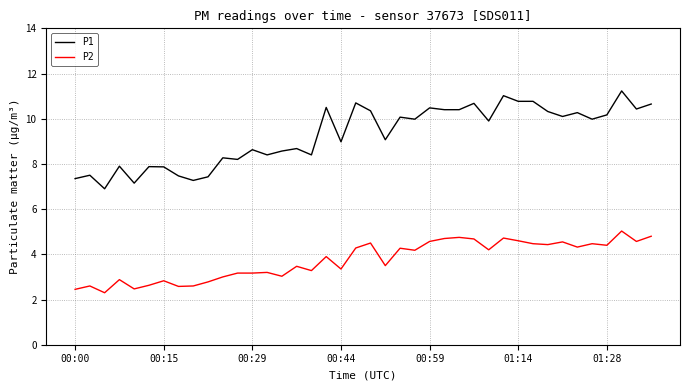

Rank the series by their maximum value, from lowest to highest.

P2, P1